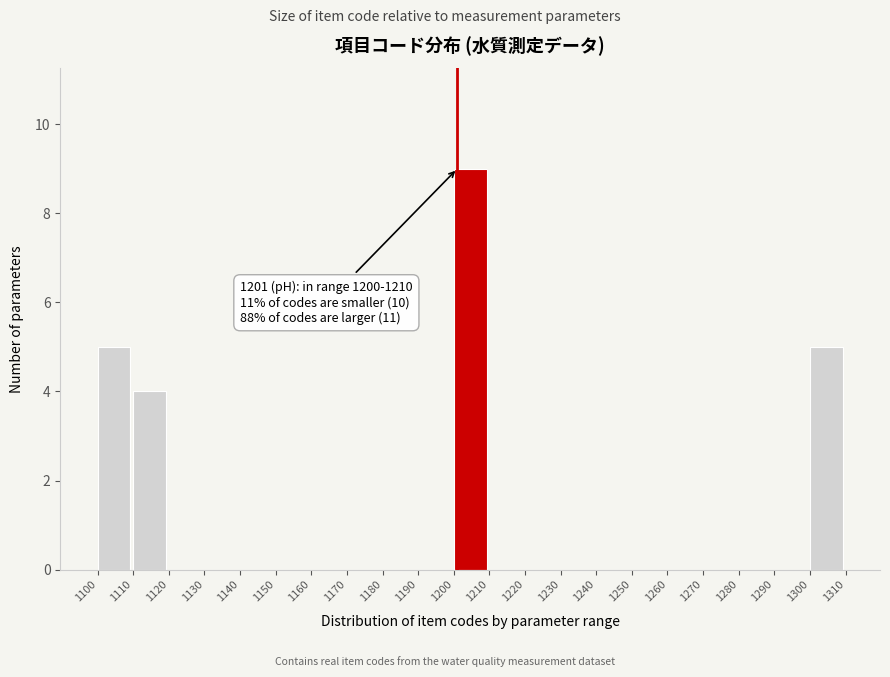

Over which range of the x-axis is the bar tallest?

1200 to 1210